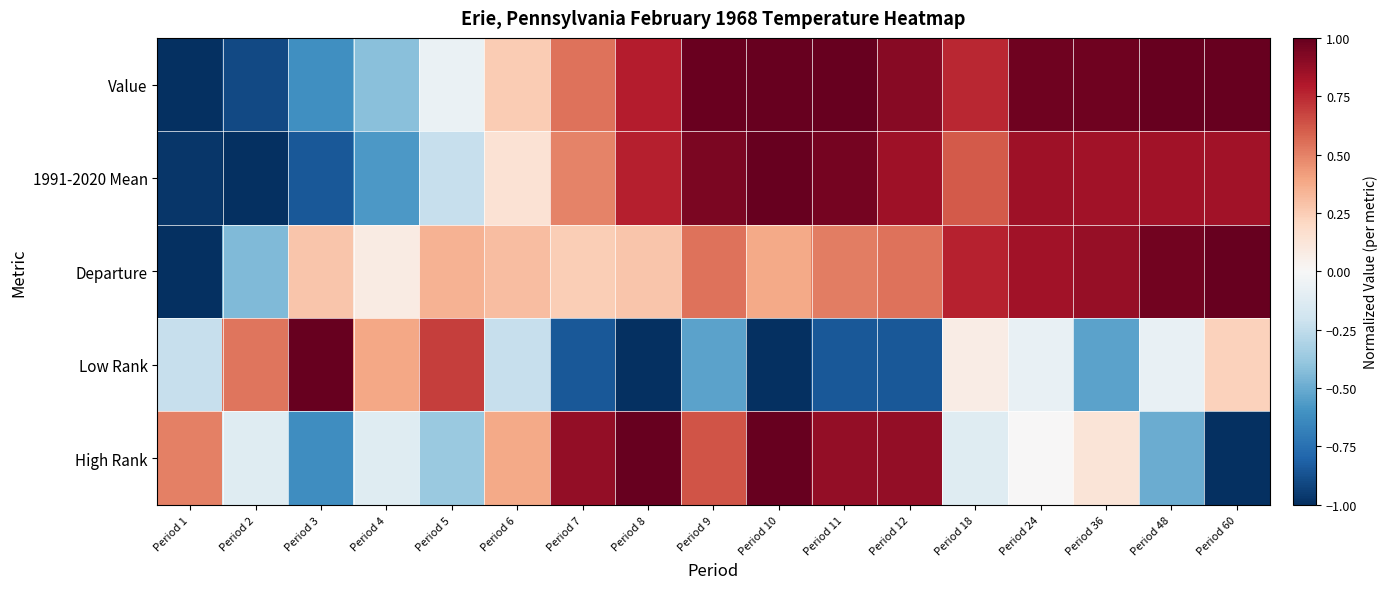

Count the number of categories in the chart.

17